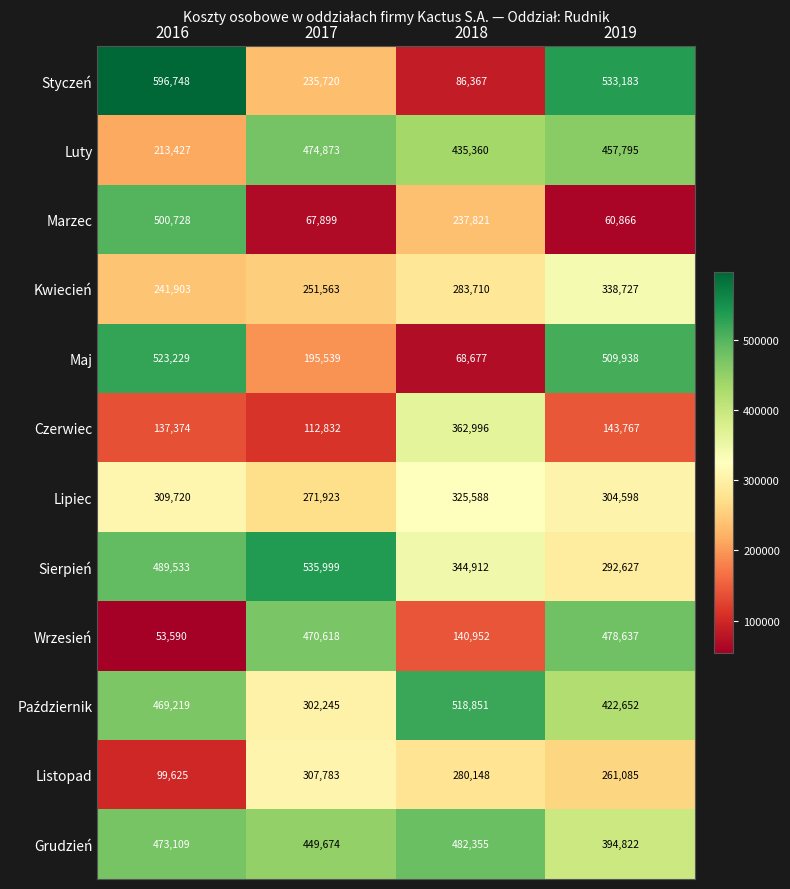

Which series has the largest range (max minus min)?

Styczeń